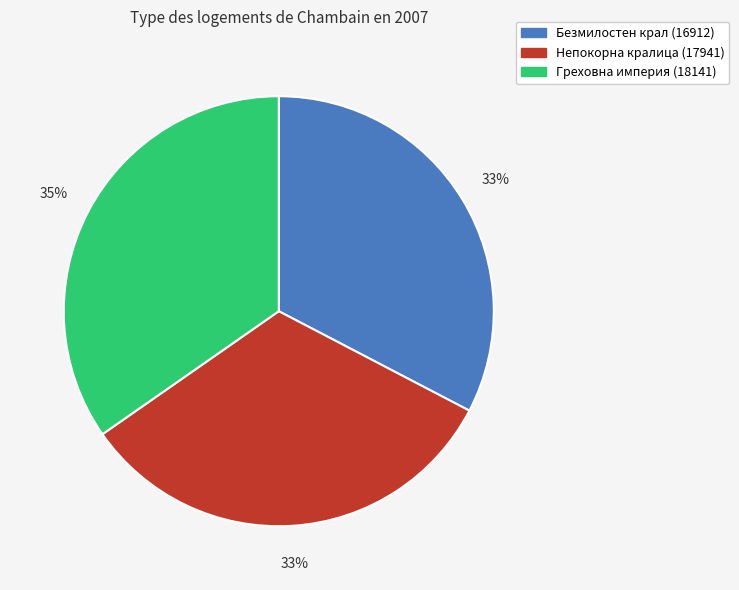

How many segments does this pie chart have?

3